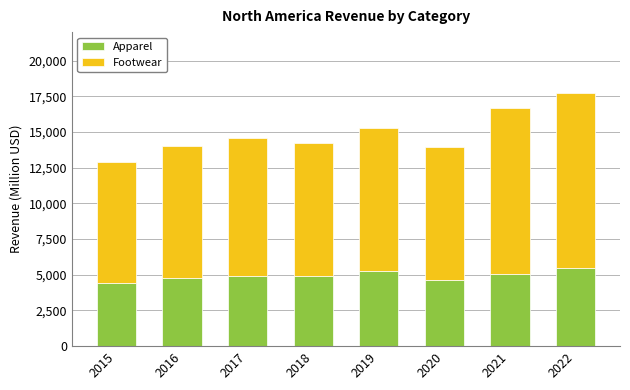

The value of Apparel at 2016 is 3210. True or false?

False